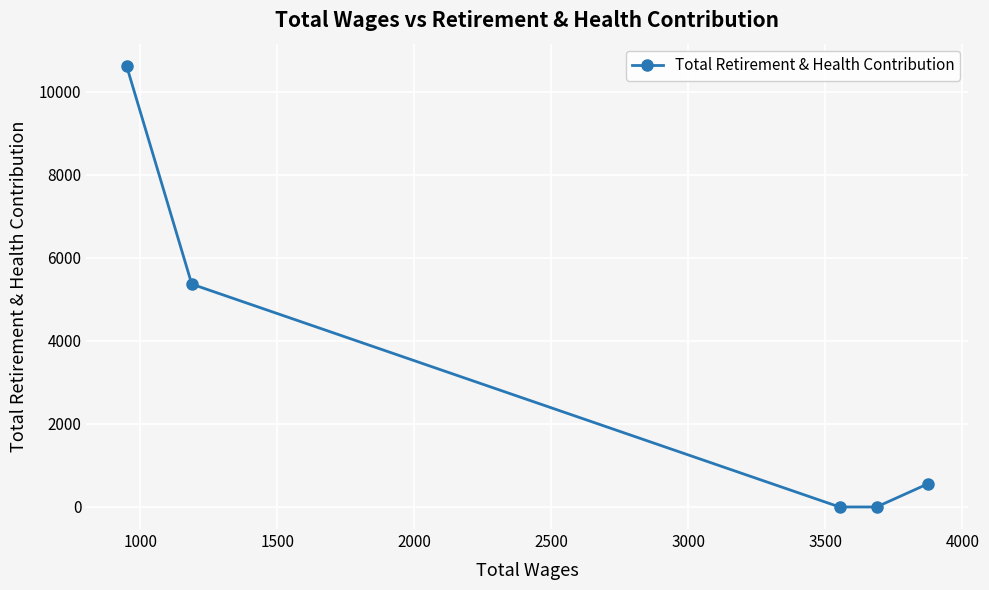

What is the maximum value shown in the chart?

10627